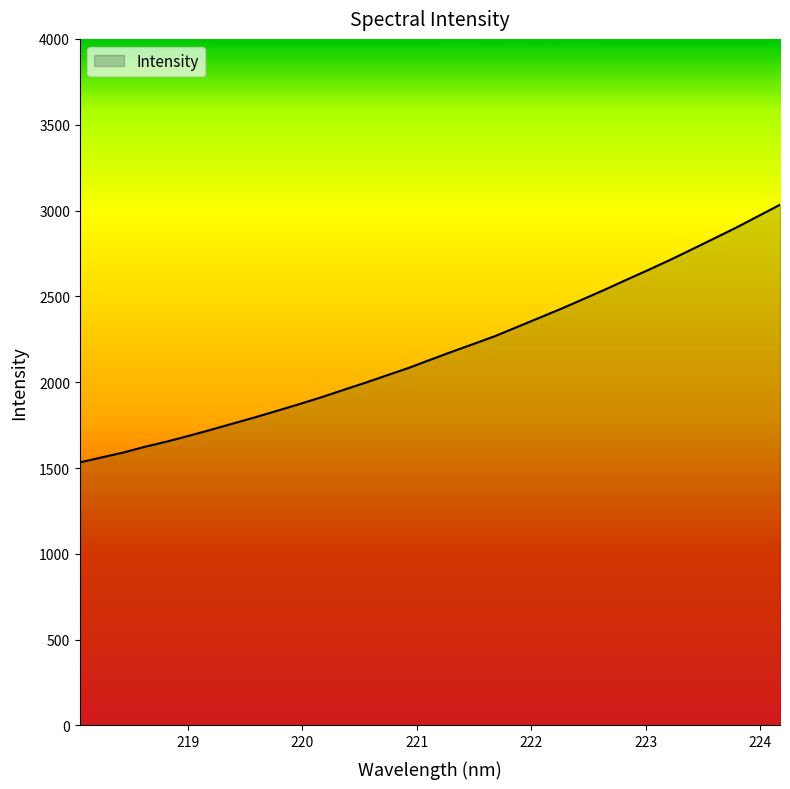

What is the sum of all values?

72052.4